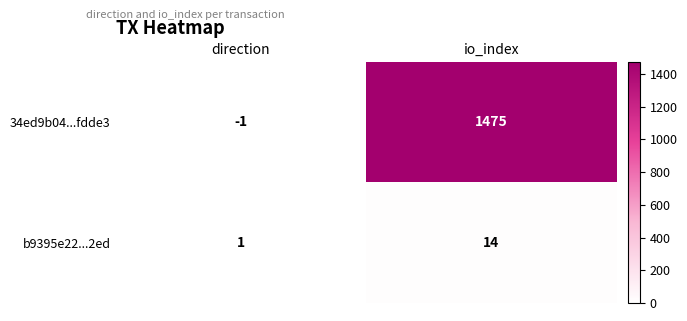

List the series in order of their peak value, lowest first.

b9395e22...2ed, 34ed9b04...fdde3